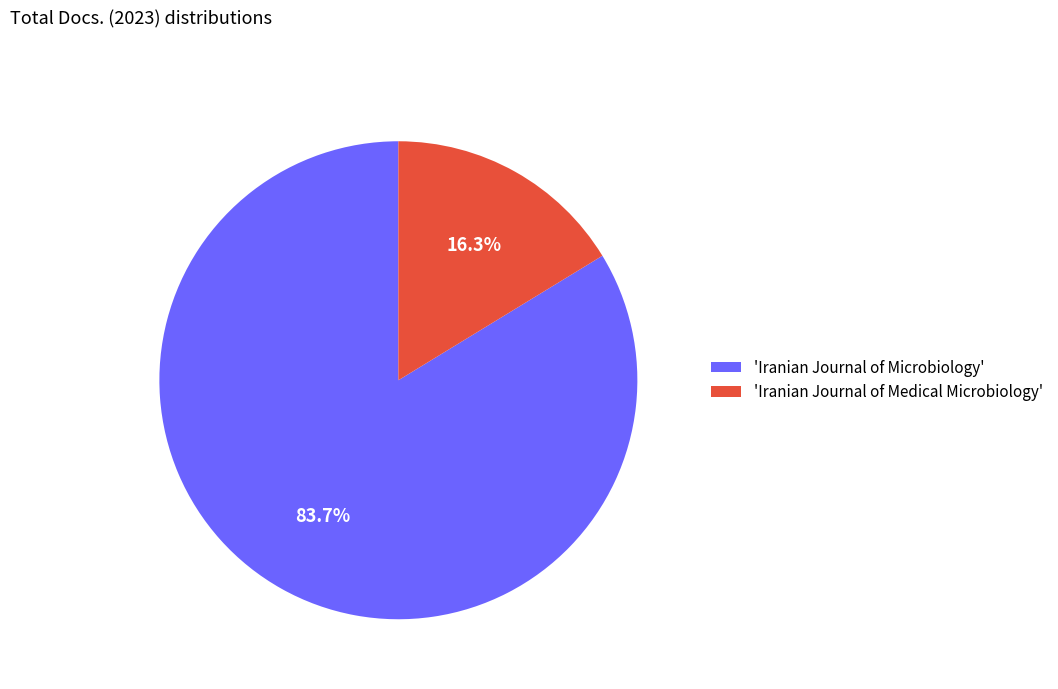

Rank the categories by value from highest to lowest.

'Iranian Journal of Microbiology', 'Iranian Journal of Medical Microbiology'